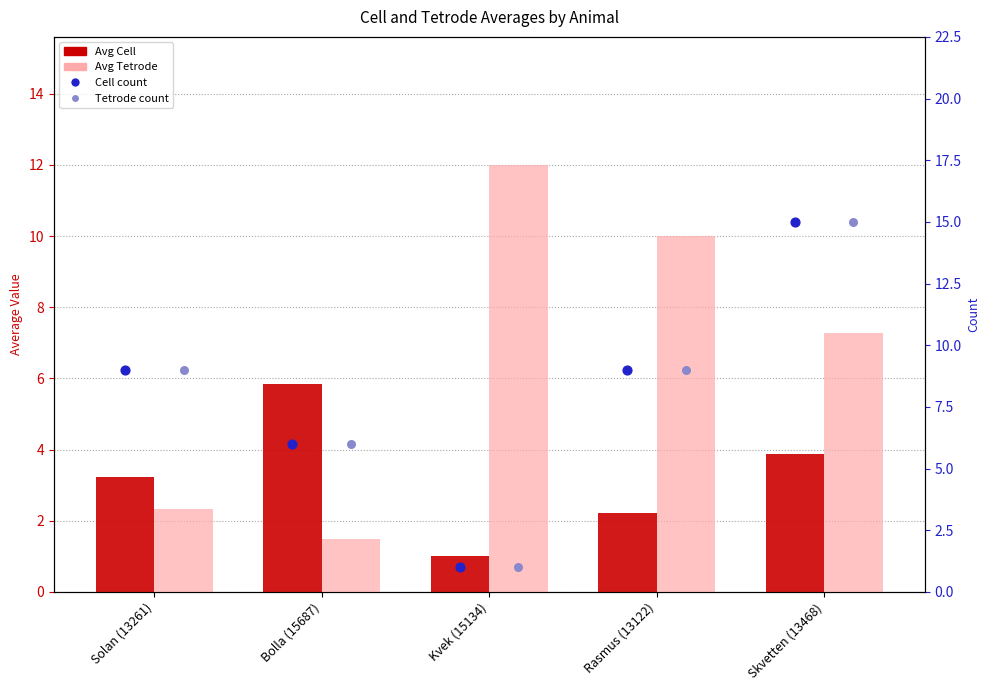

Which series has the largest total across all categories?

Cell count